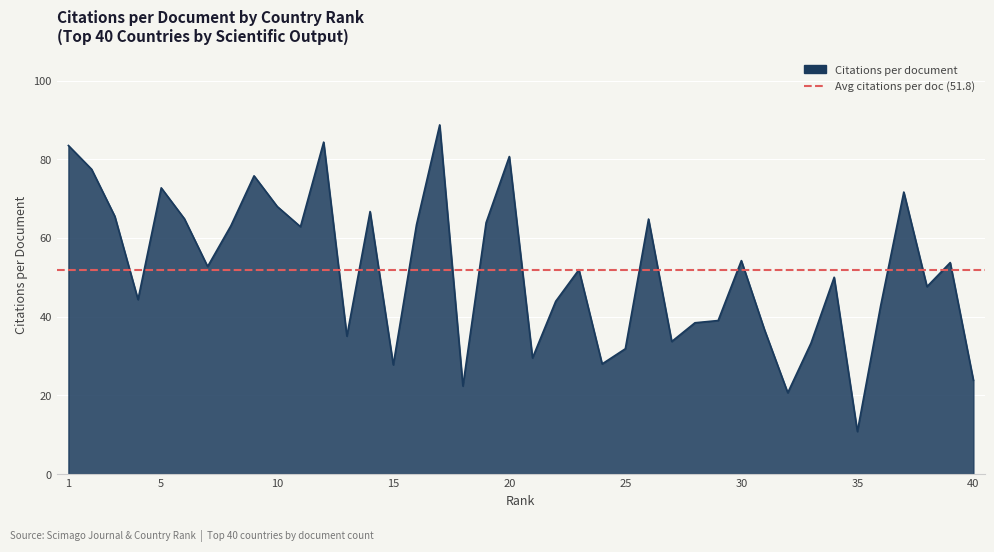

True or false: the data has more than 2 interior local peaks.

True